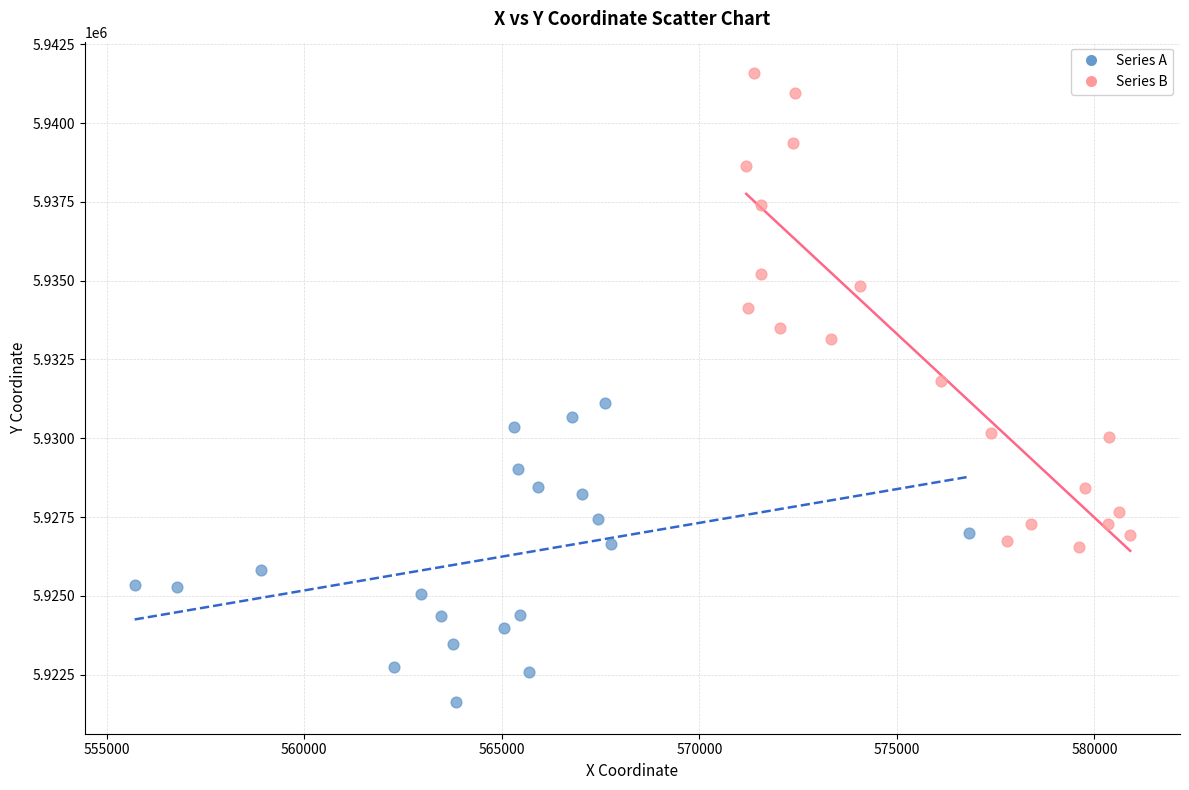

Which series contains the lowest Y value?

Series A